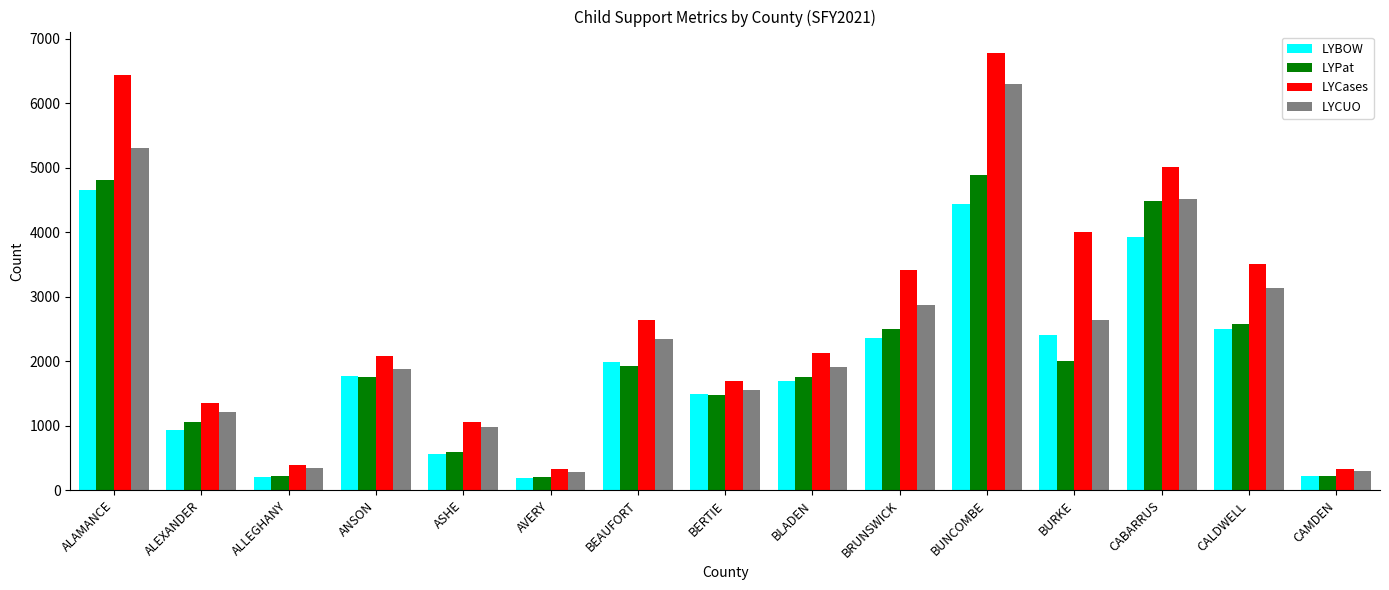

What is the label of the 15th bar from the right?

ALAMANCE